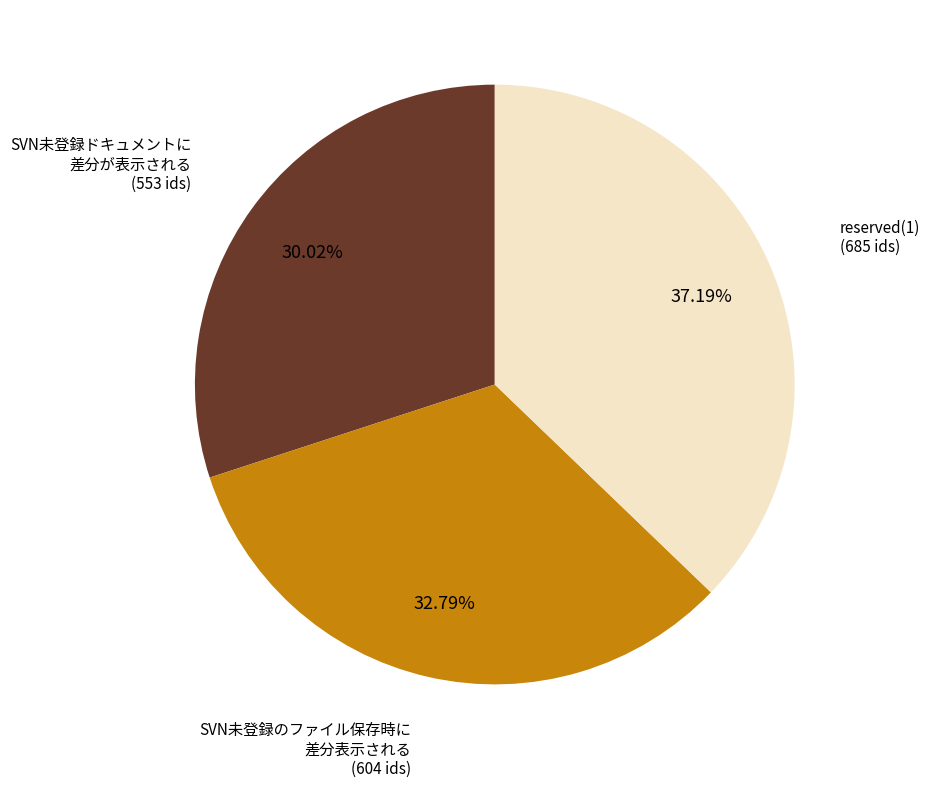

Does any single category account for the majority?

No